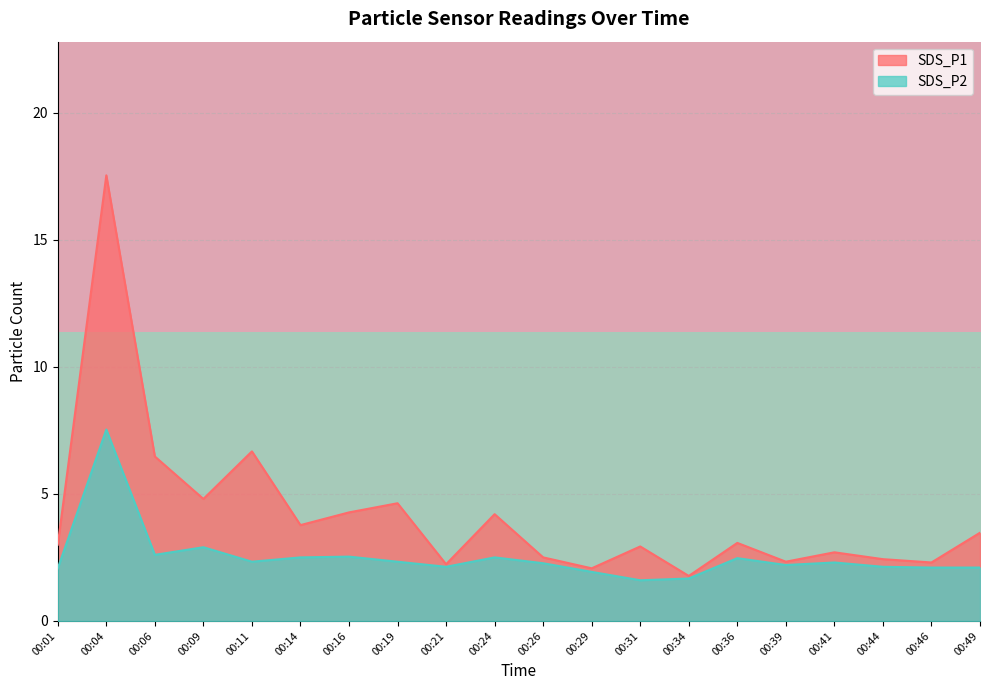

Which category has the highest value in the SDS_P2 series?

00:04